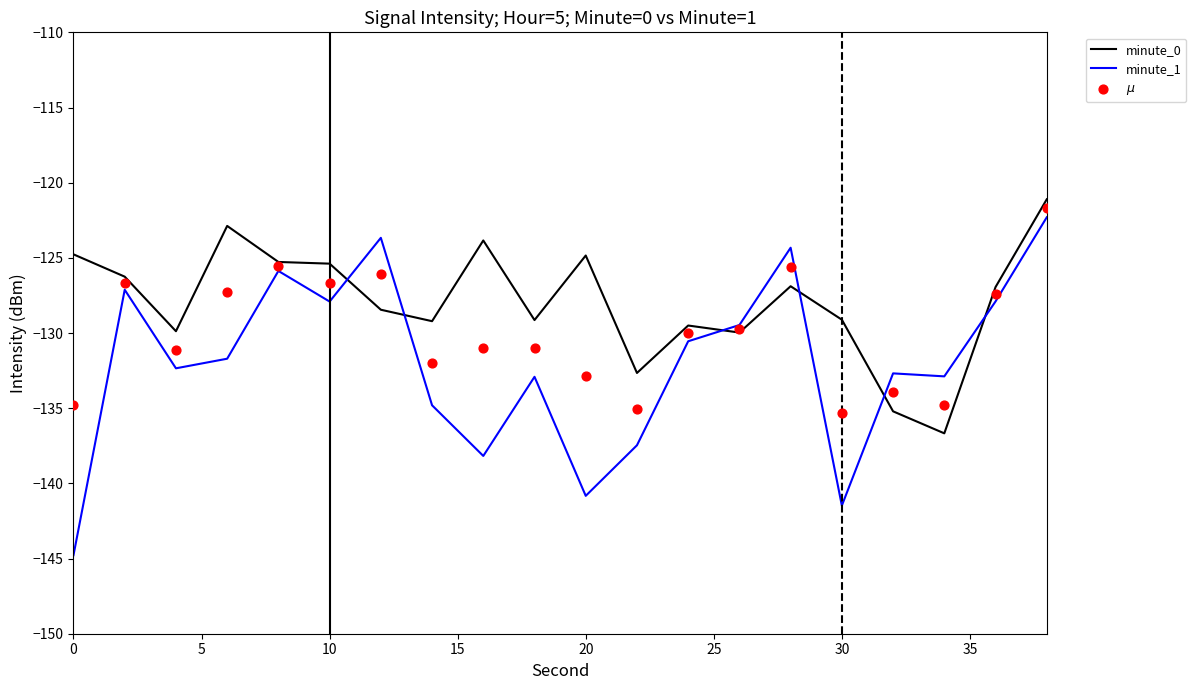

Which series ends up on top after the final intersection of minute_0 and minute_1?

minute_0